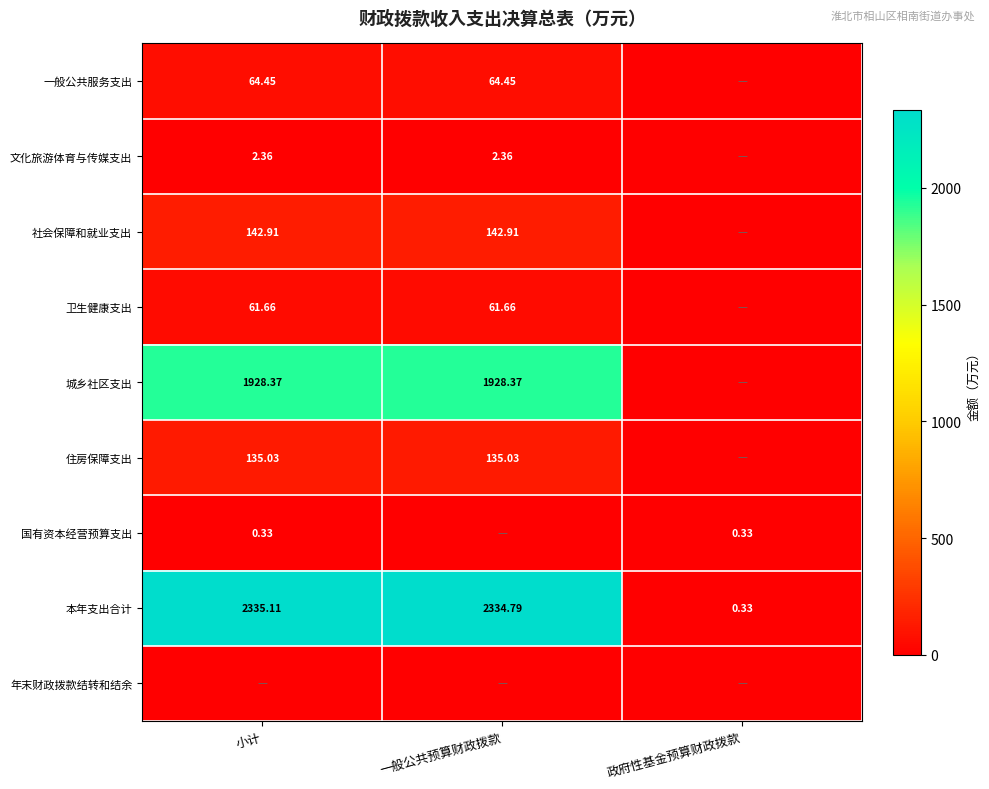

At how many categories does at least one series exceed 1962?

2